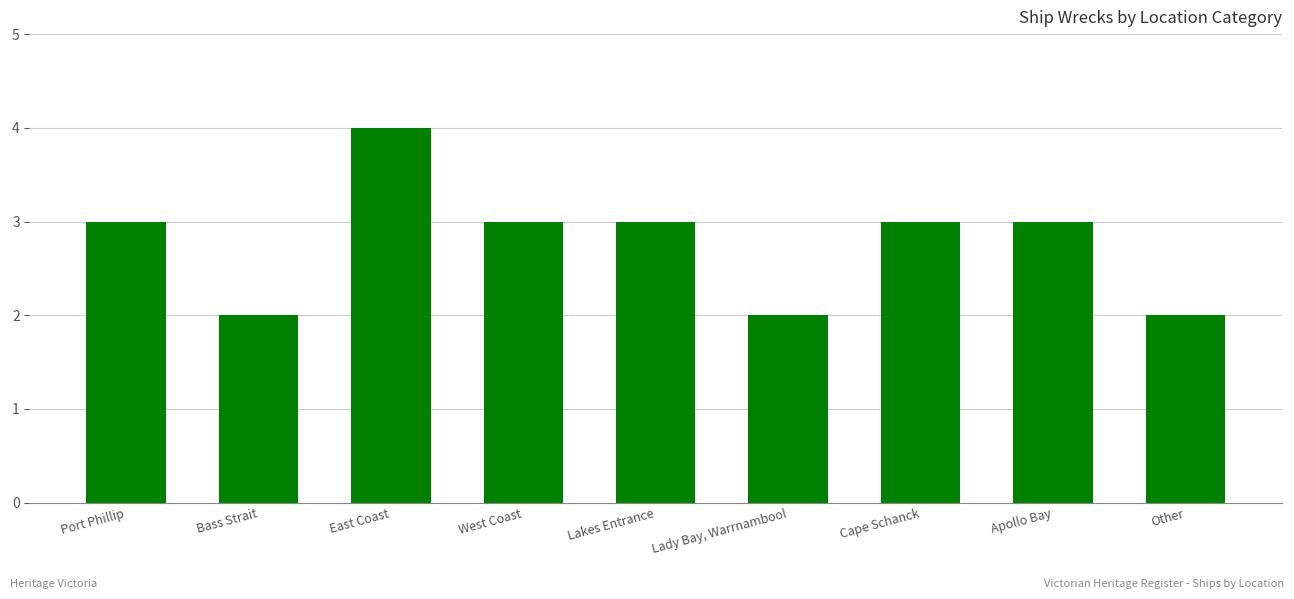

What is the ratio of the value at East Coast to the value at Port Phillip?

1.3